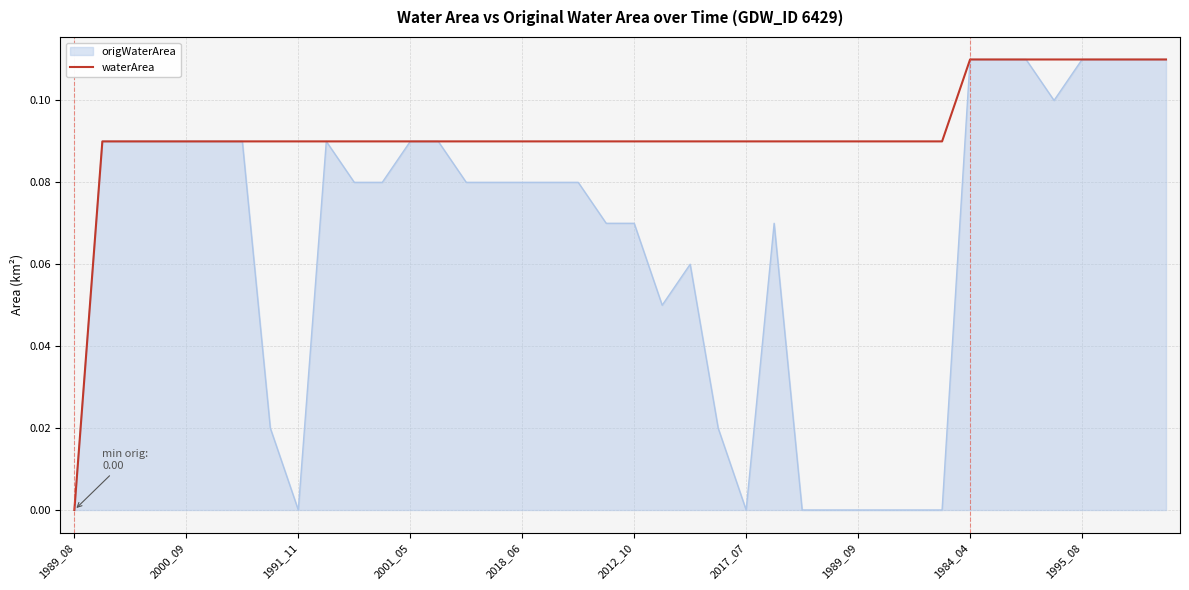

Which series has the largest total across all categories?

waterArea